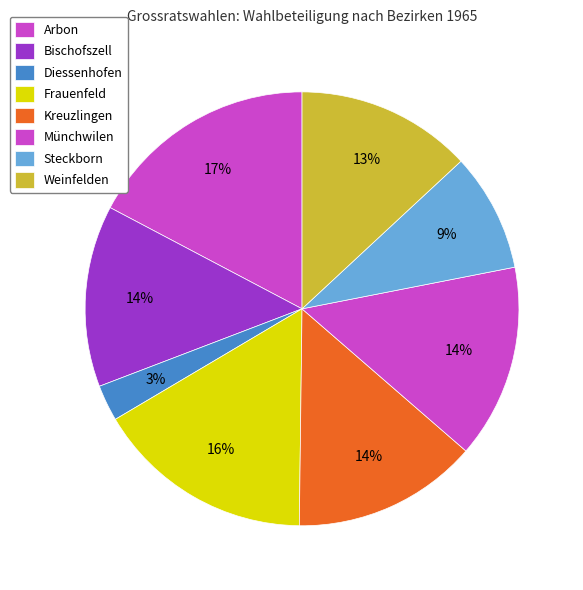

To the nearest percent, what is the combined percentage of Bischofszell and Weinfelden?

27%